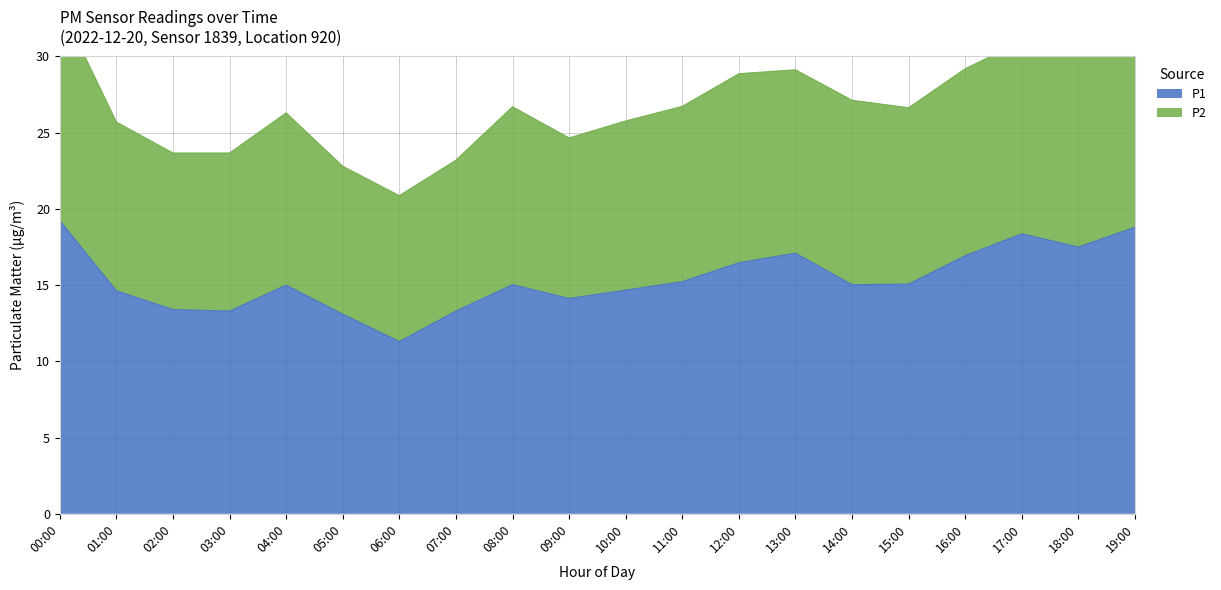

Reading right to left, what are all the values shown in this chart?

19:00=18.8	18:00=17.5	17:00=18.4	16:00=16.9	15:00=15.1	14:00=15.0	13:00=17.1	12:00=16.5	11:00=15.2	10:00=14.7	09:00=14.1	08:00=15.0	07:00=13.3	06:00=11.3	05:00=13.1	04:00=15.0	03:00=13.3	02:00=13.4	01:00=14.6	00:00=19.2